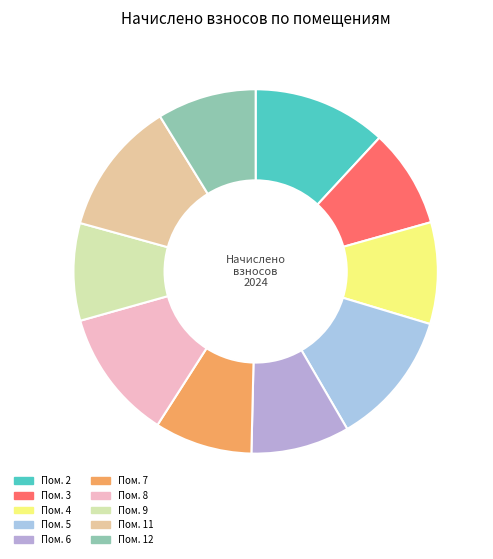

How many segments does this pie chart have?

10